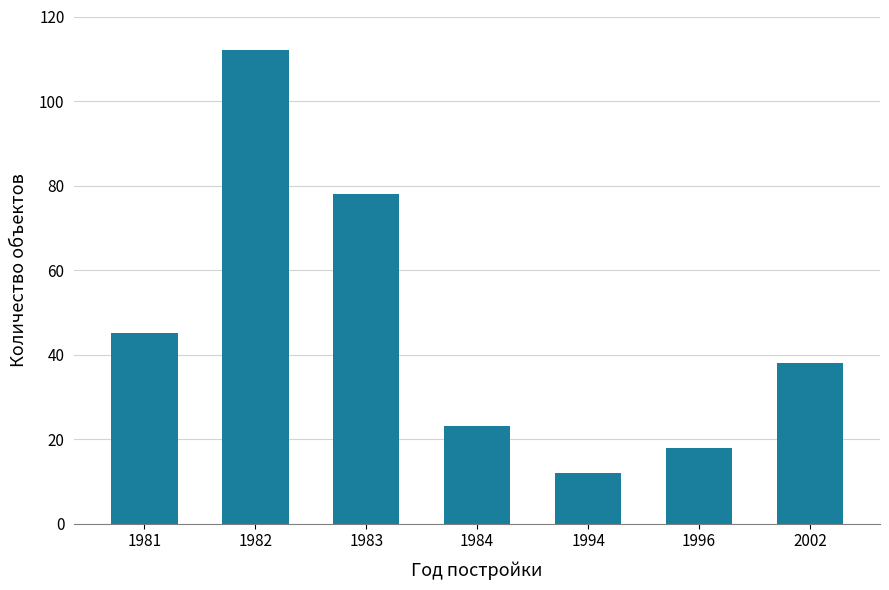

Rank the categories by value from lowest to highest.

1994, 1996, 1984, 2002, 1981, 1983, 1982